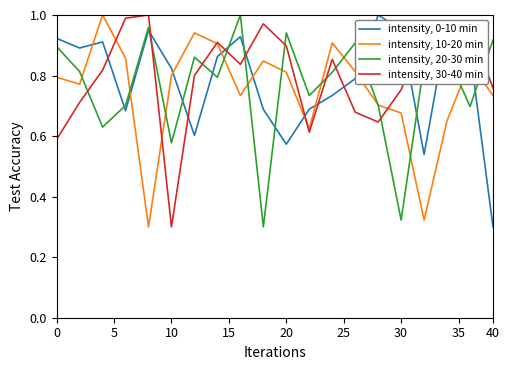

List the series in order of their overall mean, lowest first.

intensity, 10-20 min, intensity, 20-30 min, intensity, 0-10 min, intensity, 30-40 min